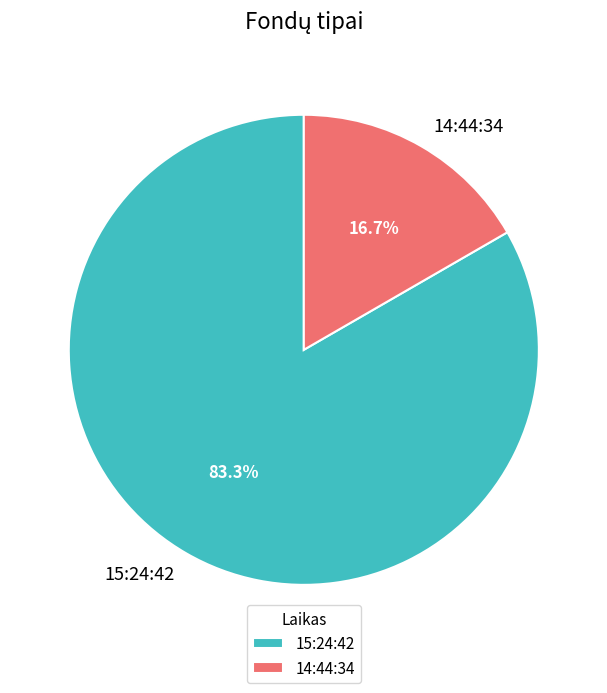

What is the smallest slice in the pie chart?

14:44:34